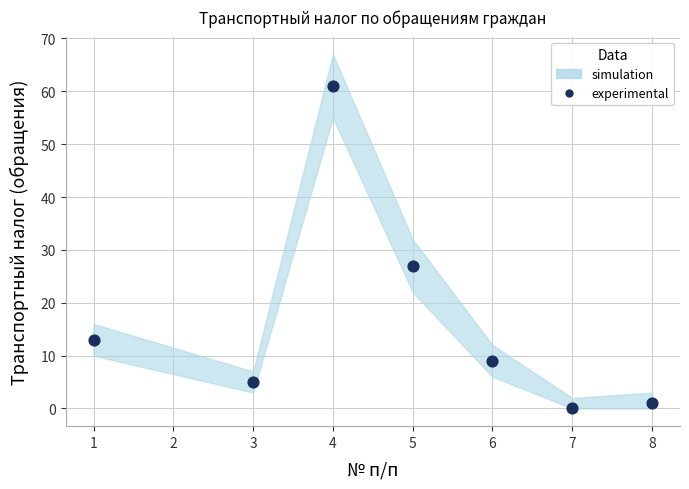

What Y value in the scatter plot is closest to 30?

27